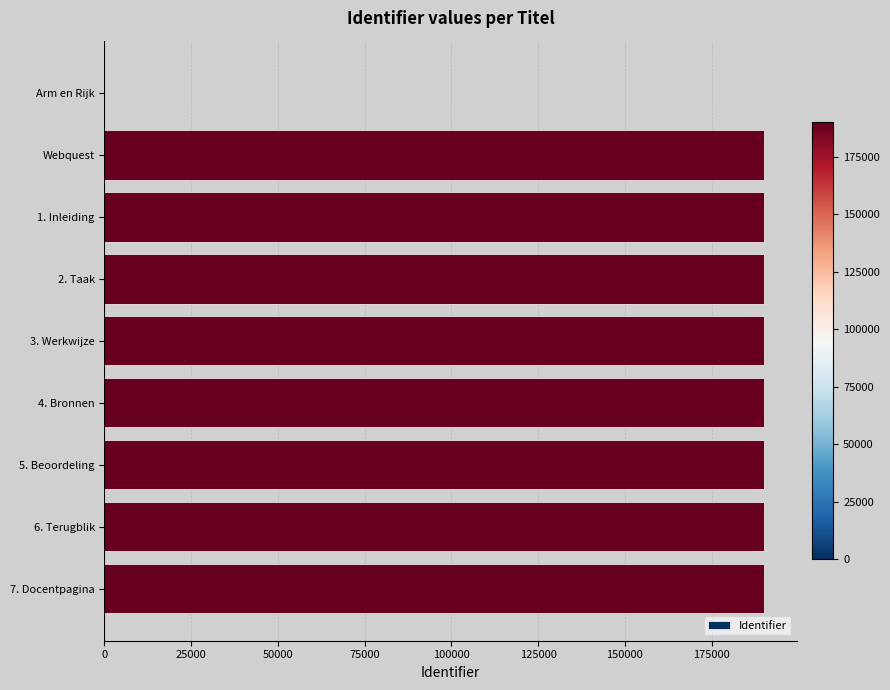

Approximately how many times larger is the value at 4. Bronnen compared to 5. Beoordeling?

1.0